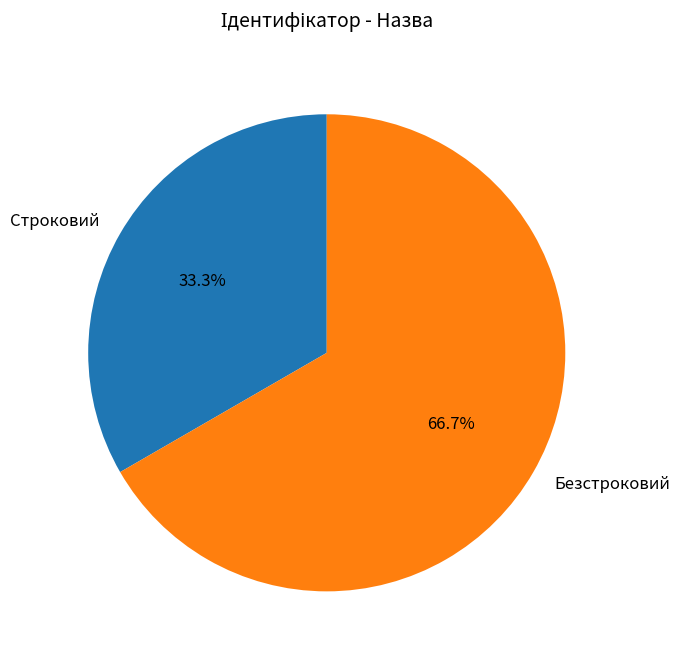

To the nearest percent, what is the average slice percentage?

50%